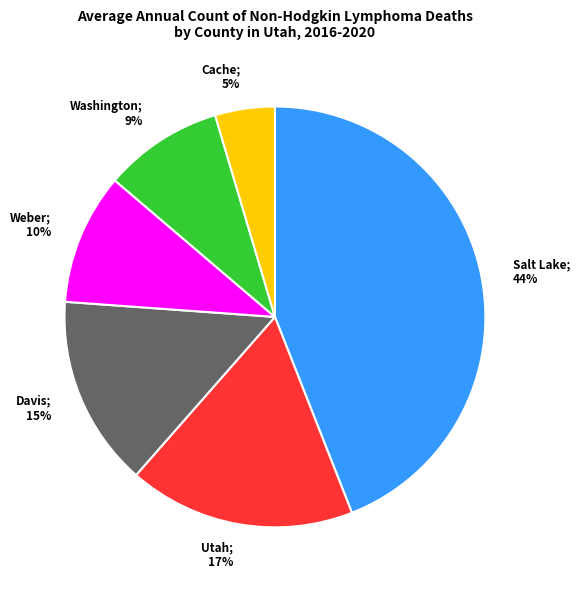

Does any single category account for the majority?

No